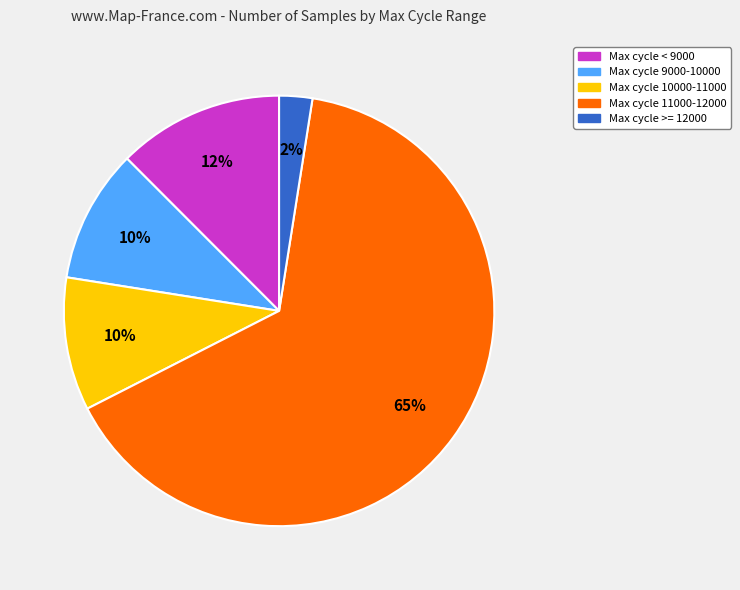

To the nearest percent, what is the average slice percentage?

20%